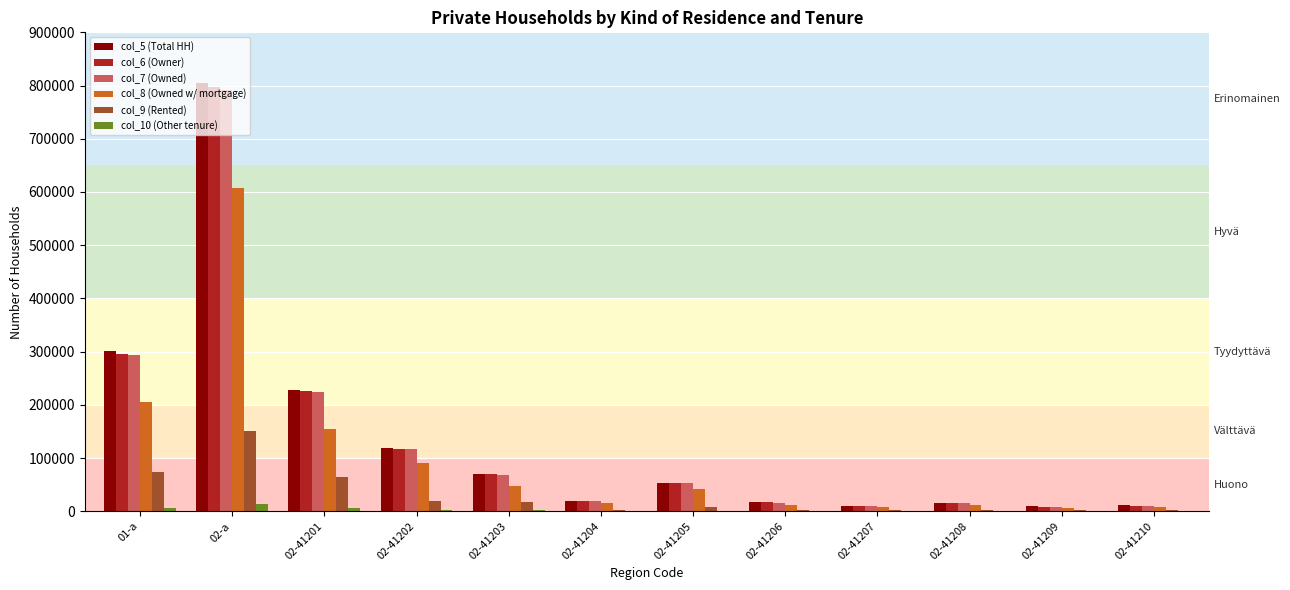

Count the number of categories in the chart.

12